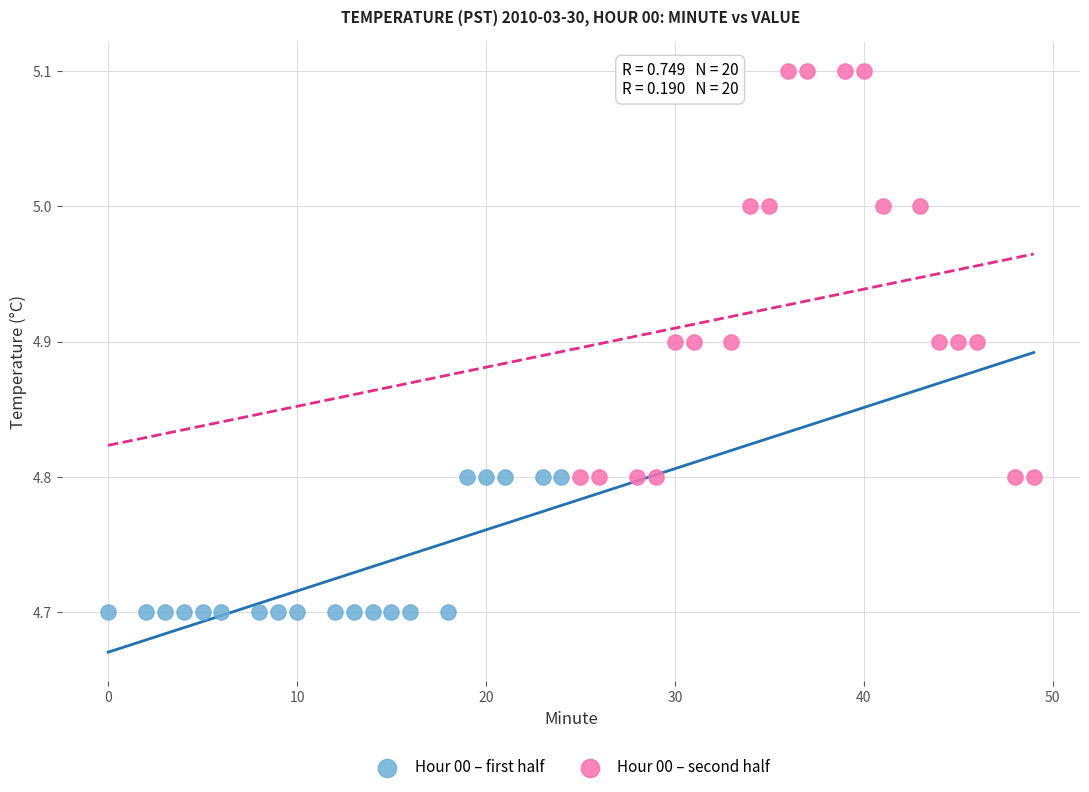

Which series reaches the minimum Y coordinate?

Hour 00 – first half